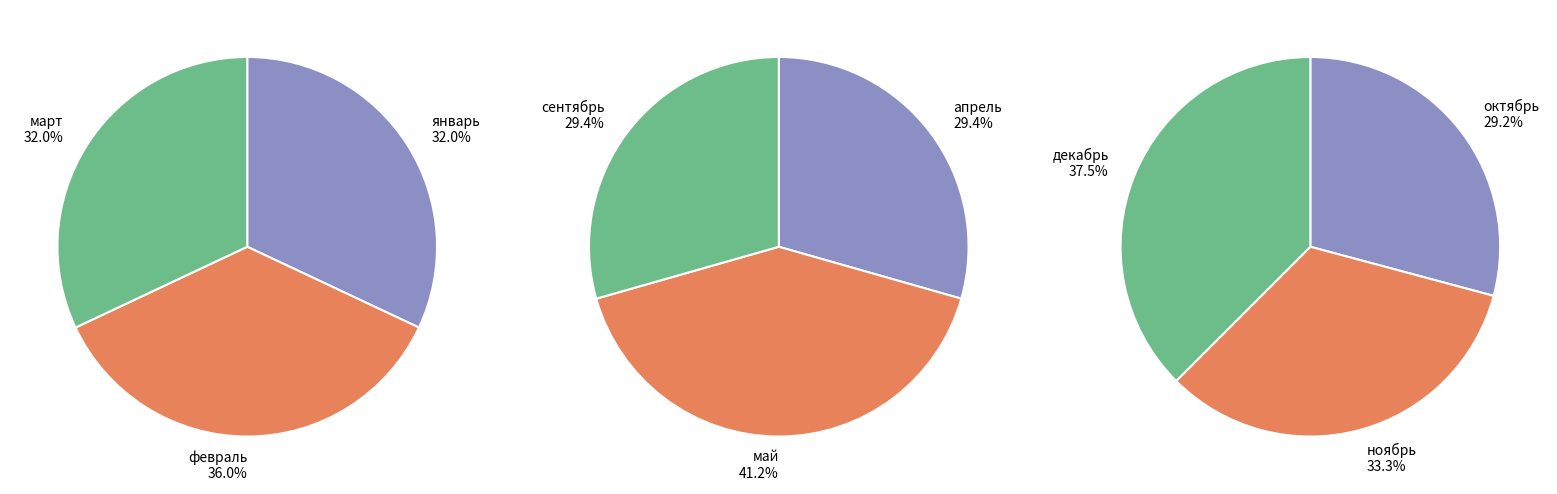

Count the number of slices in the pie.

9